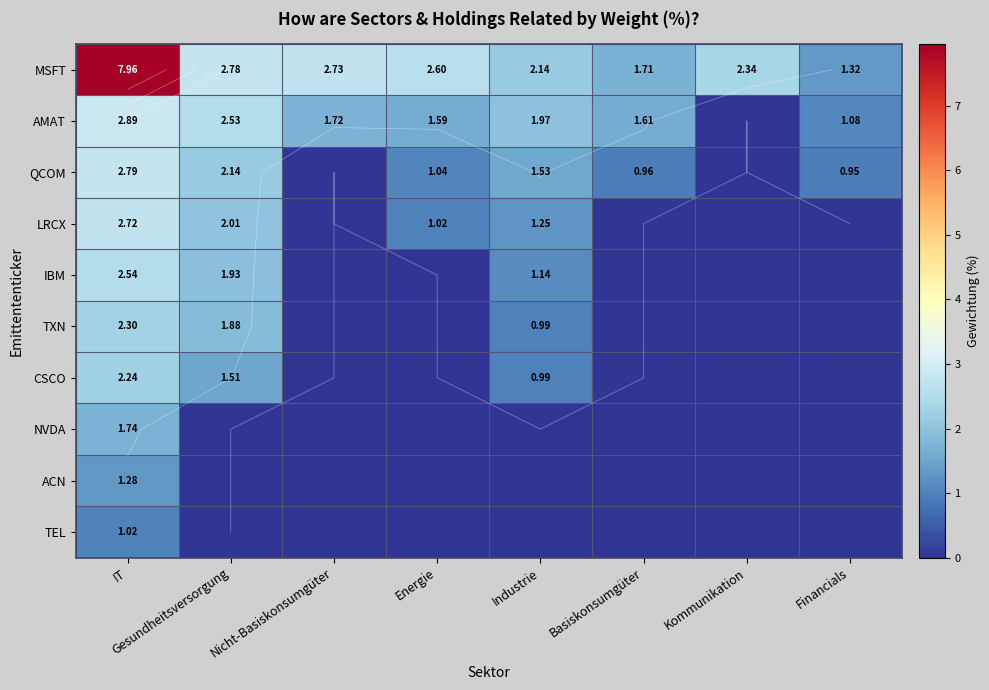

How many distinct data groups are displayed?

10